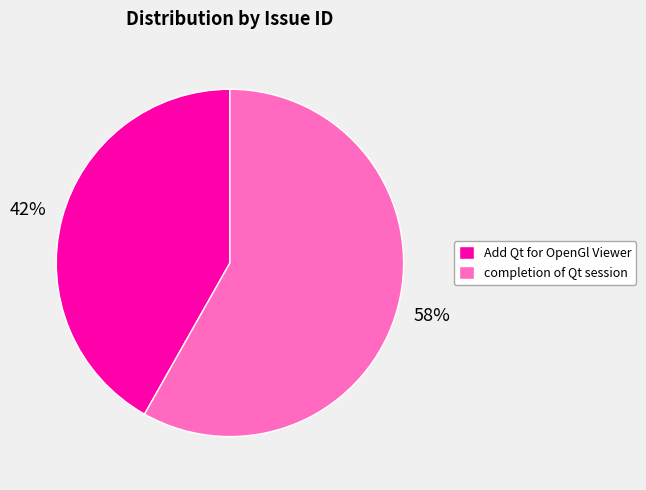

What is the majority slice?

completion of Qt session